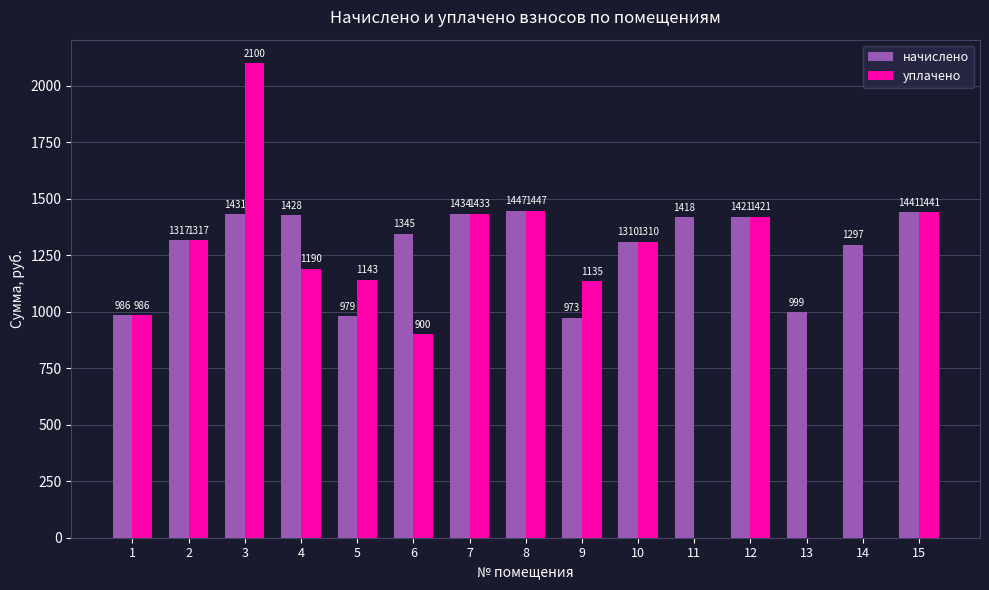

Which series changed the most between 11 and 12?

уплачено